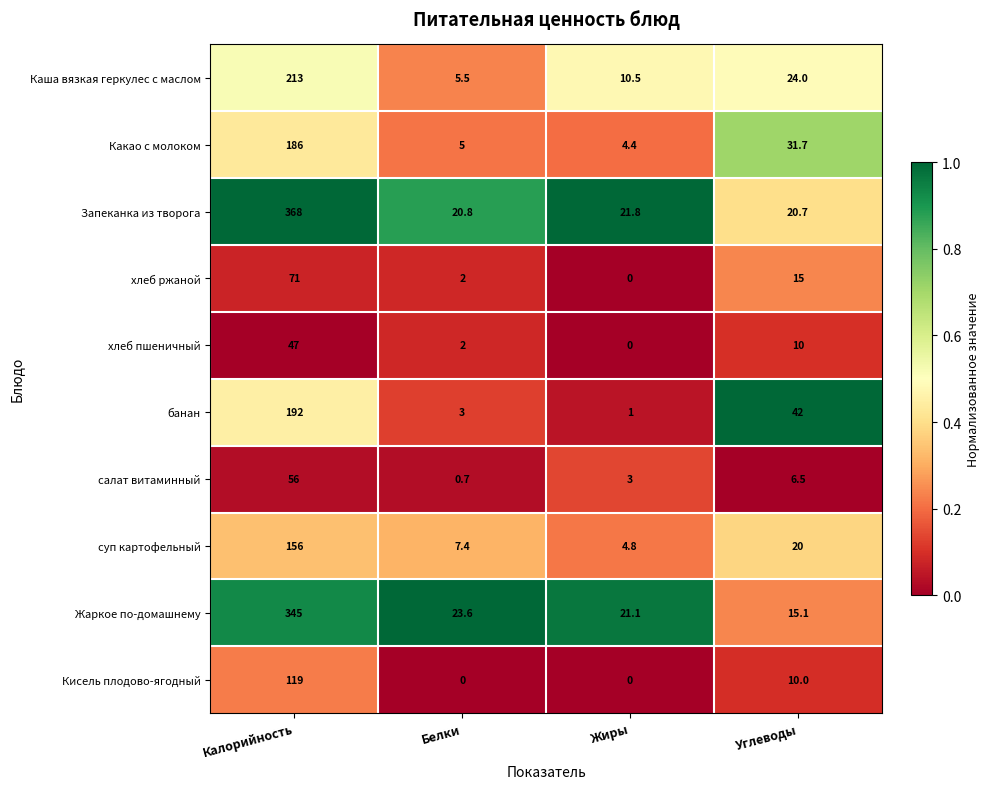

What is the difference between the Запеканка из творога values at Углеводы and Жиры?

1.1